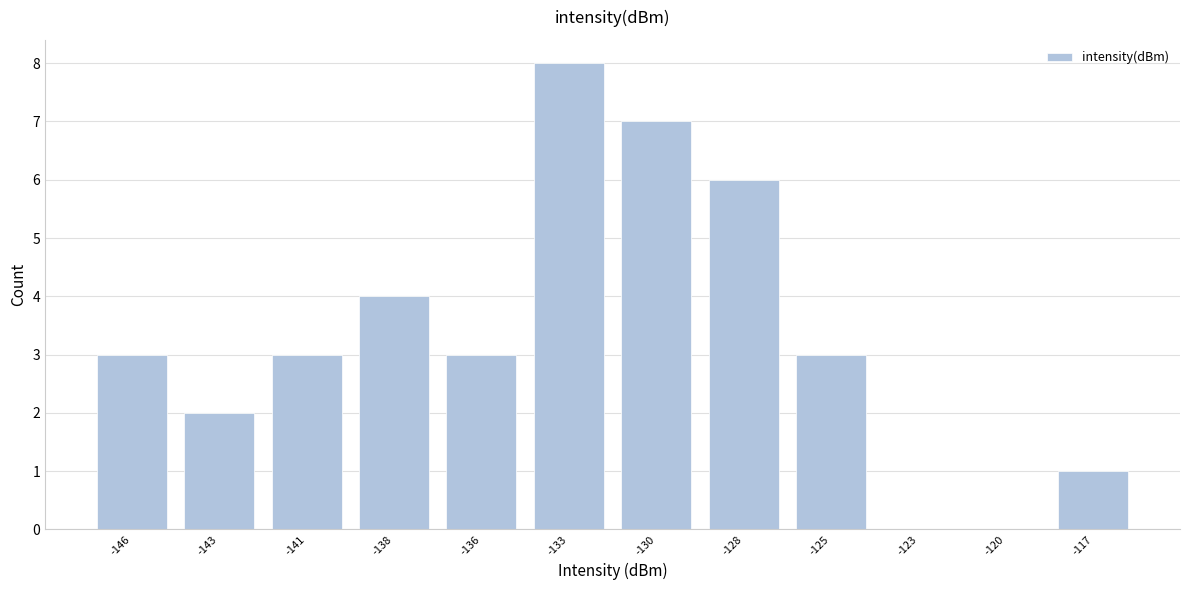

Reading right to left, list all the values displayed in this chart.

-117=1	-120=0	-123=0	-125=3	-128=6	-130=7	-133=8	-136=3	-138=4	-141=3	-143=2	-146=3